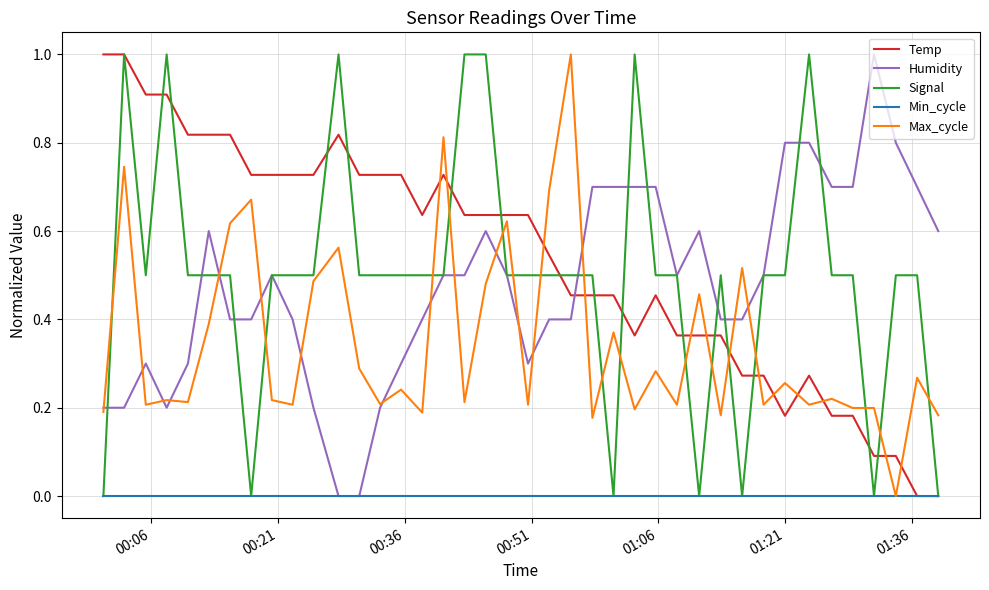

What is the maximum value shown in the chart?

1.0